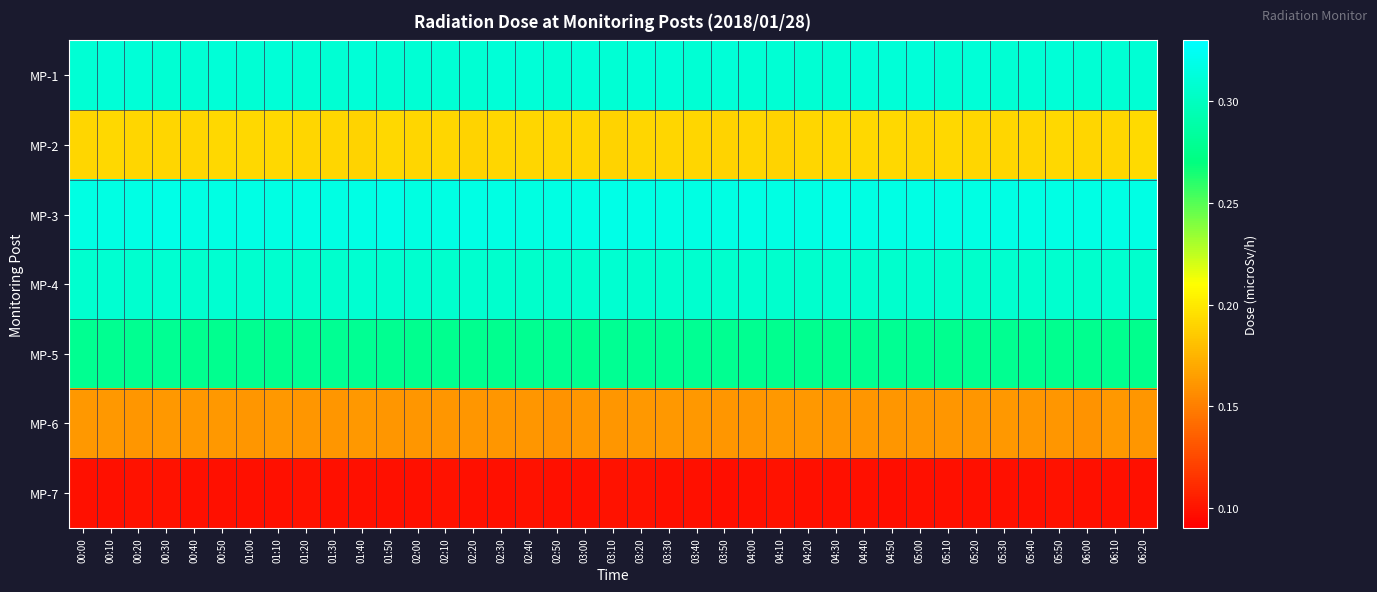

What is the smallest value displayed?

0.1